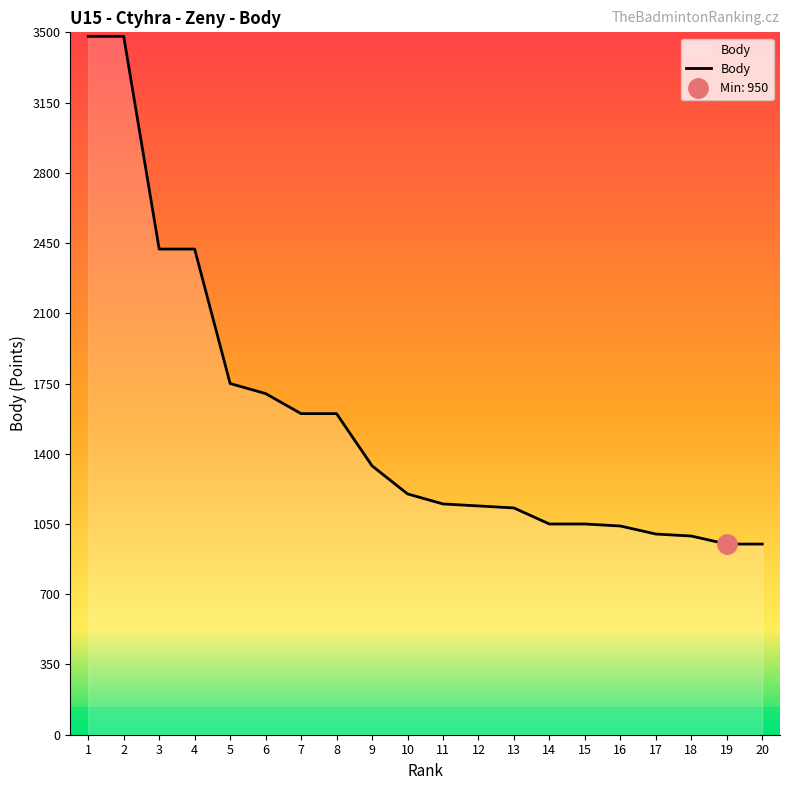

What is the value of the 16th point from the left?

1040